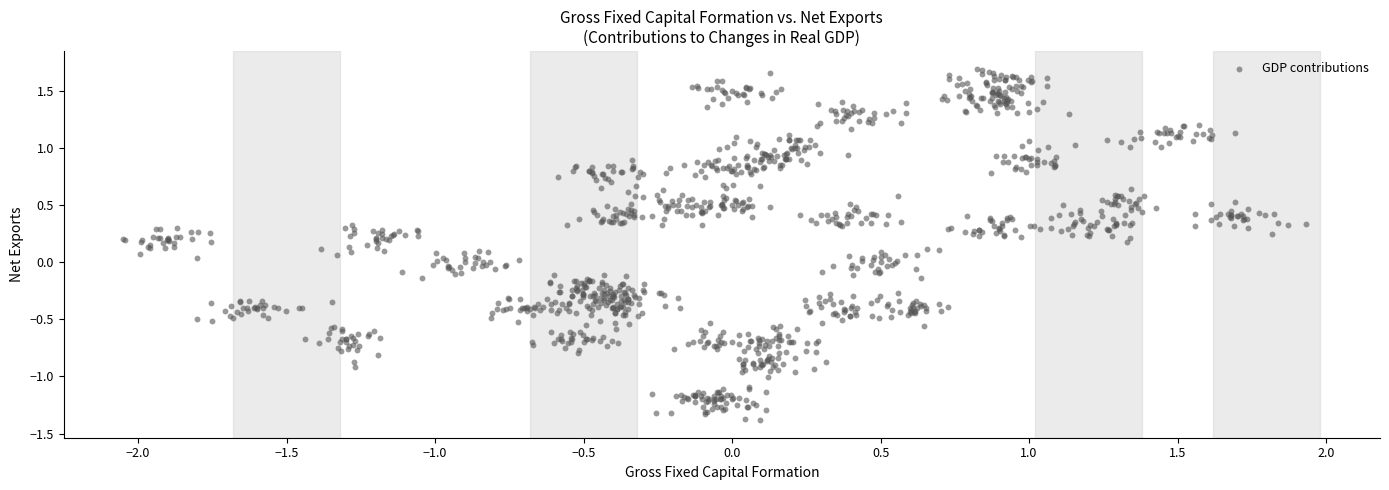

What is the range of Y values (max minus min)?

3.1